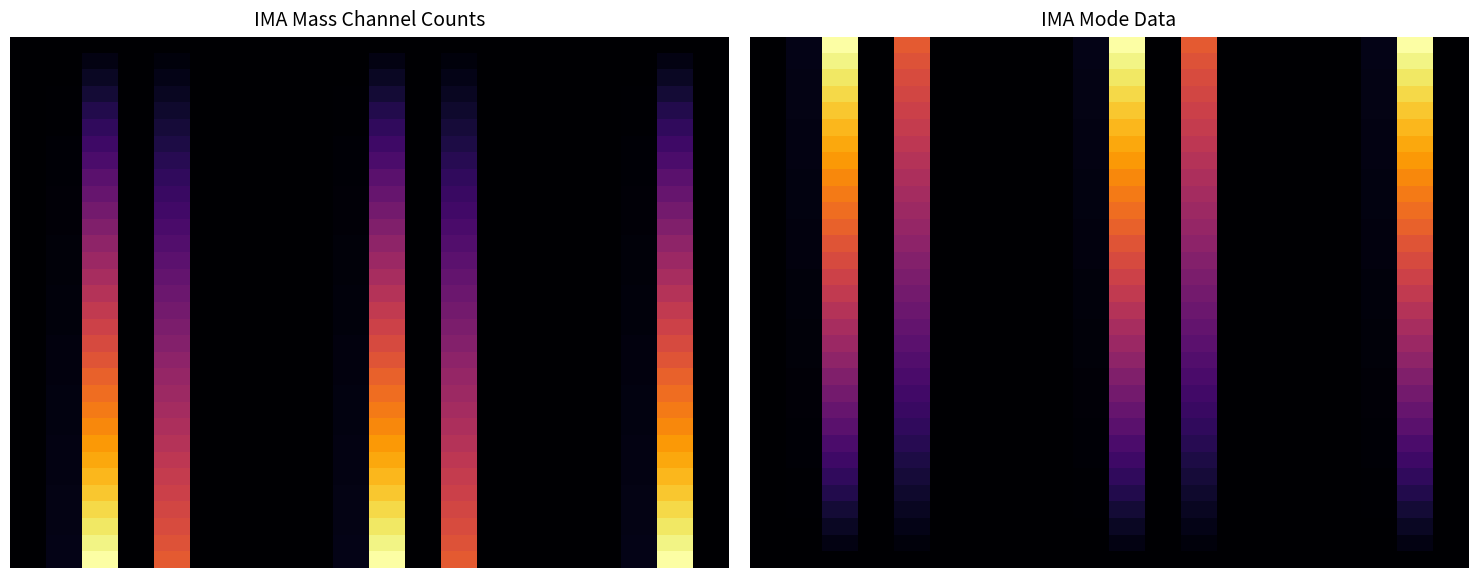

Which category has the highest value across all series?

2